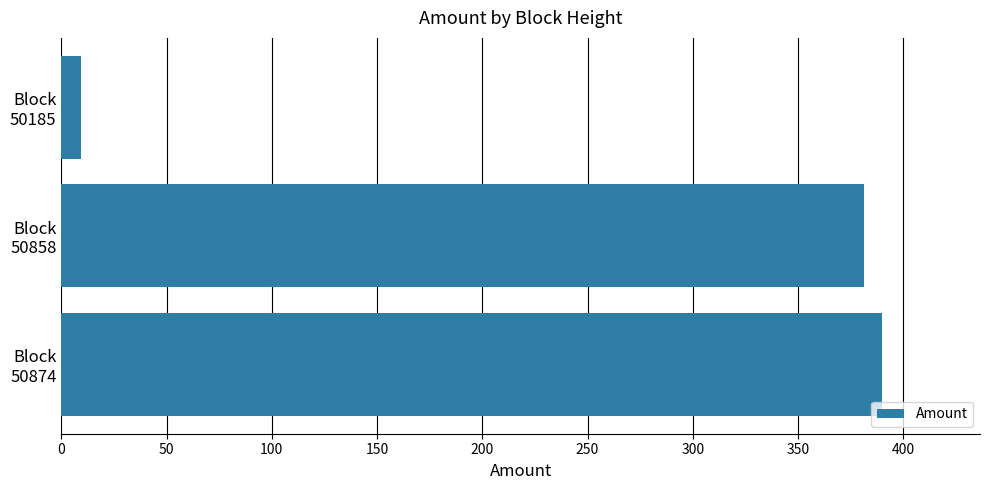

What is the greatest value displayed?

389.7